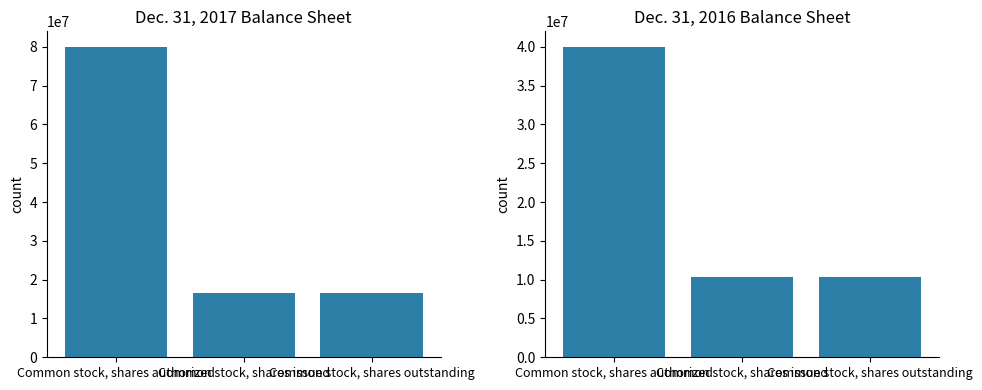

At how many categories does at least one series exceed 68674909?

1